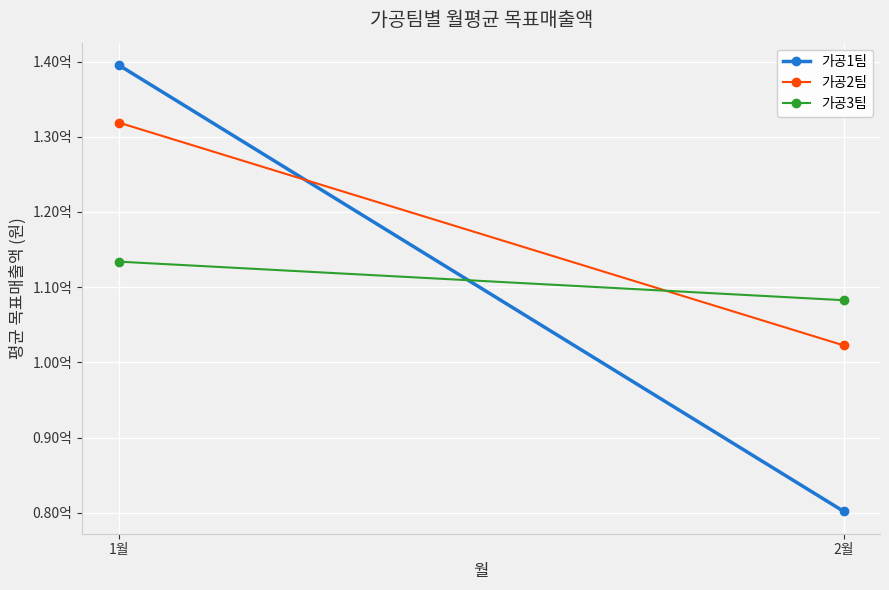

What is the maximum value for 가공1팀?

139545000